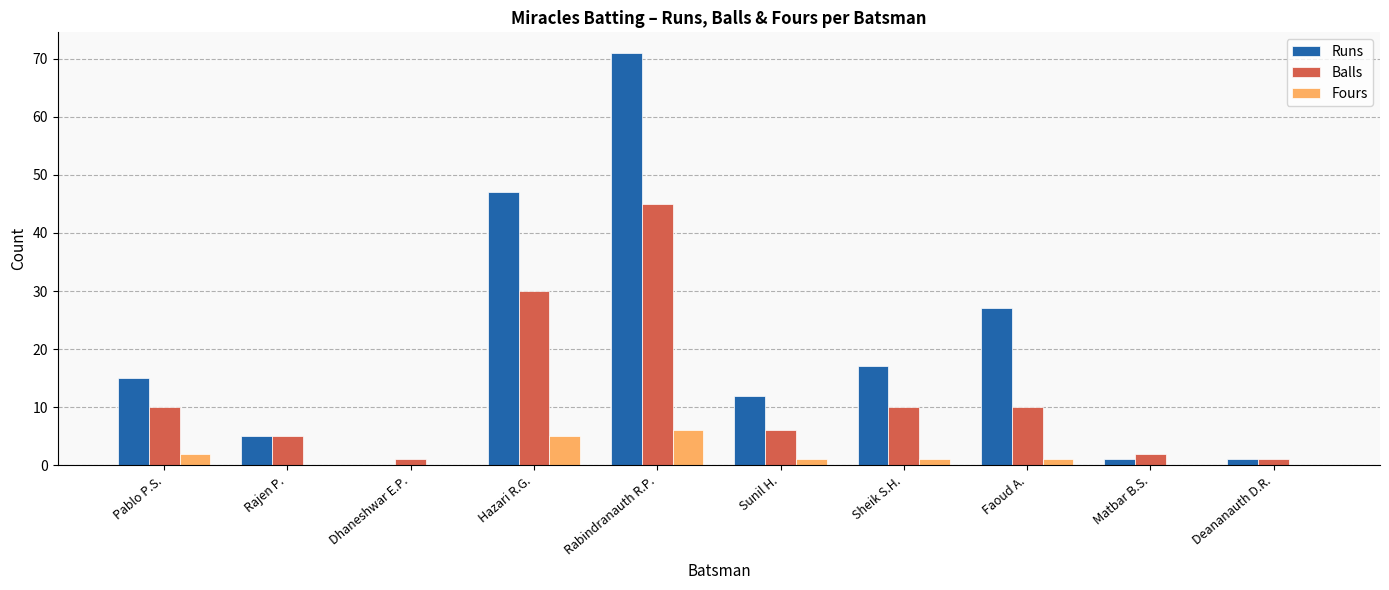

Are the bars horizontal?

No